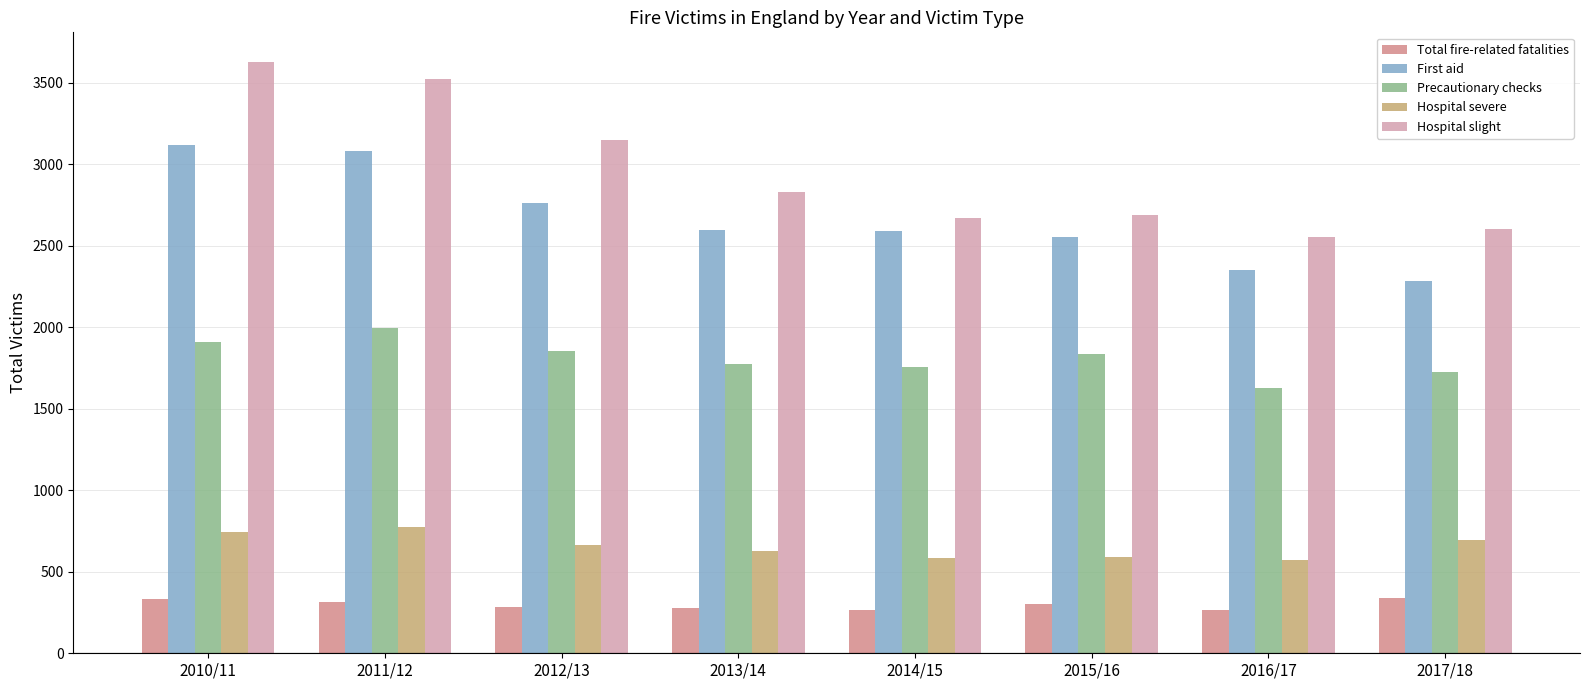

Rank the series at 2016/17 from highest to lowest value.

Hospital slight, First aid, Precautionary checks, Hospital severe, Total fire-related fatalities